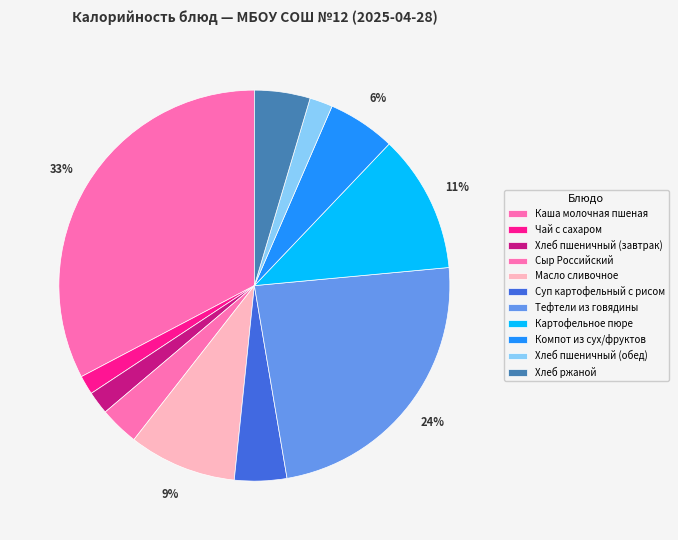

What is the ratio of the value at Картофельное пюре to the value at Компот из сух/фруктов?

2.0